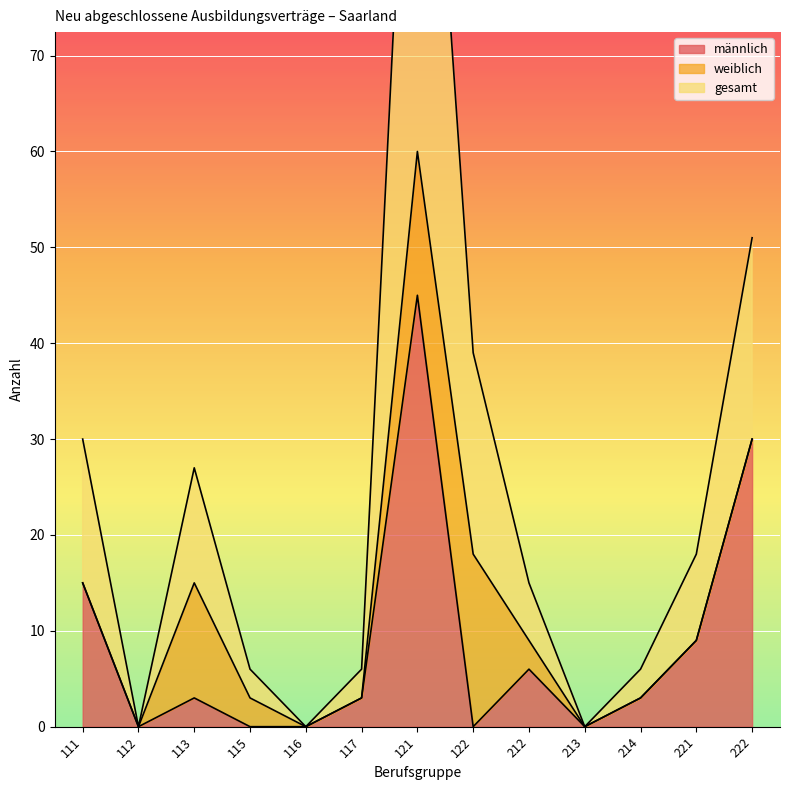

What is the maximum value for männlich?

45